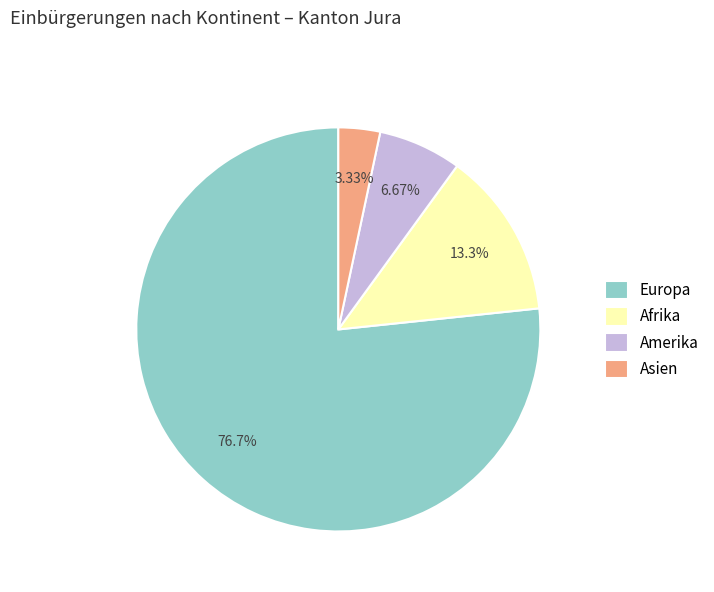

To the nearest percent, what is the difference between the largest and smallest slice percentages?

73%